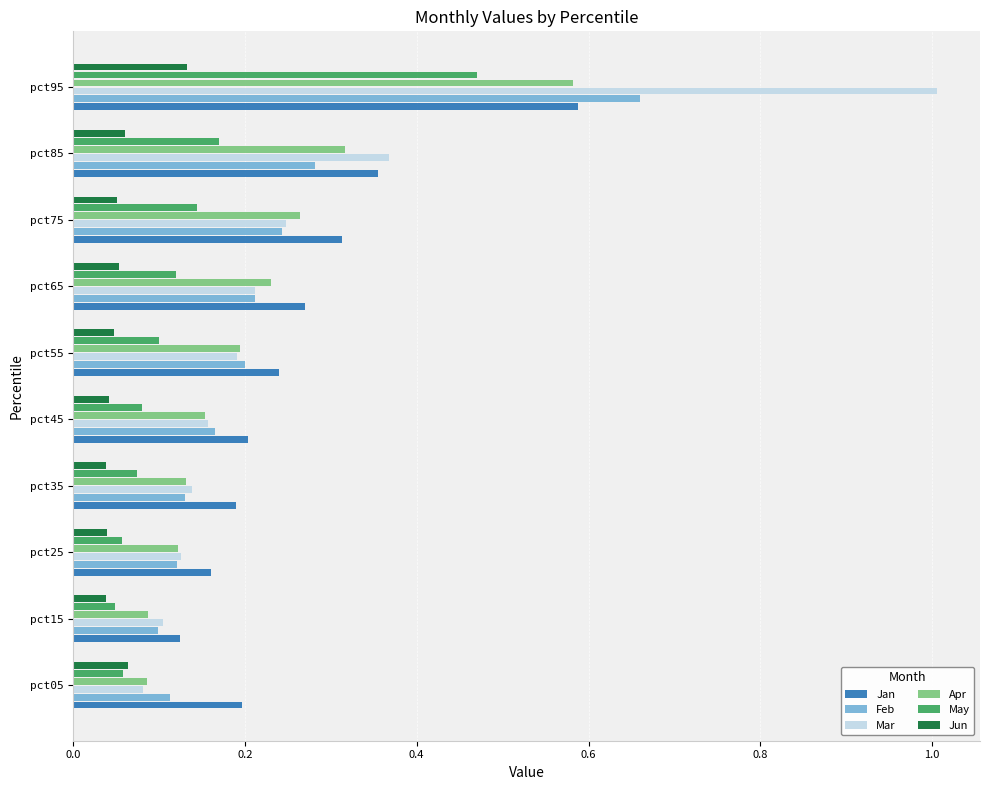

True or false: Feb has a value of 0.1 at pct35.

True